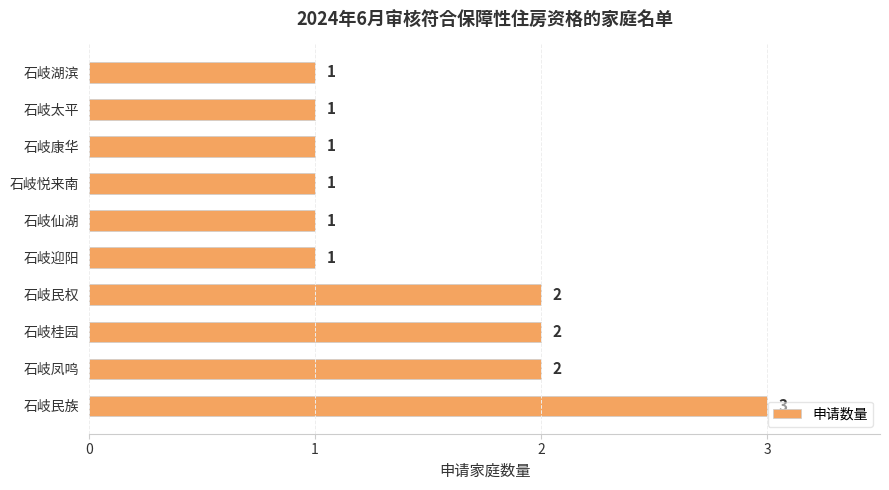

How many data points does each series have?

10